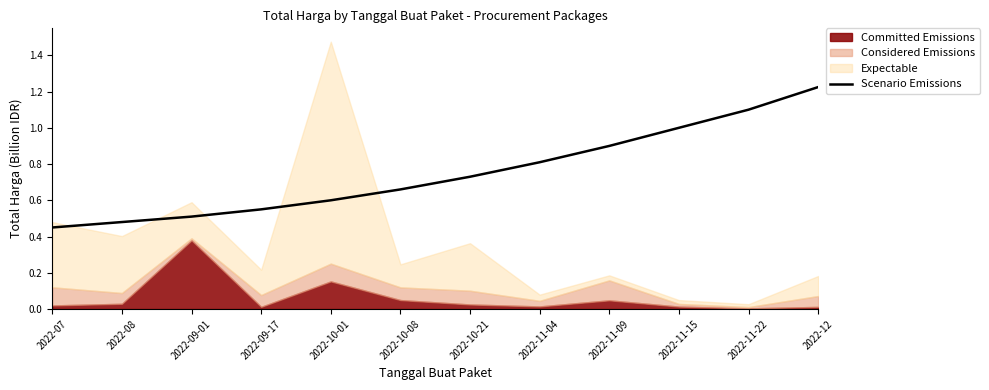

What is the change in value from 2022-07 to 2022-11-04?

+0.4